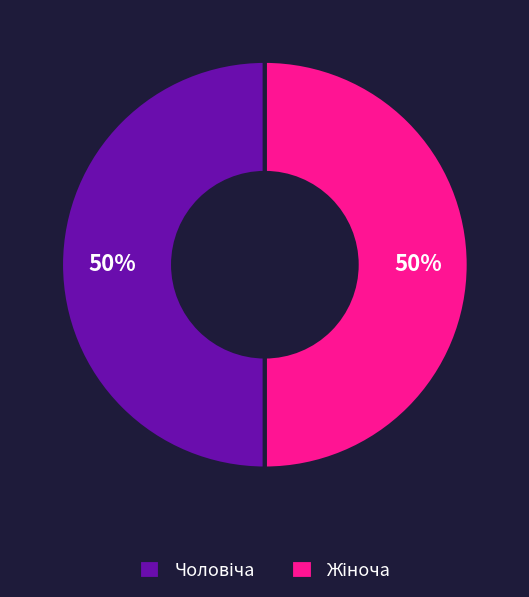

To the nearest percent, what is the average slice percentage?

50%